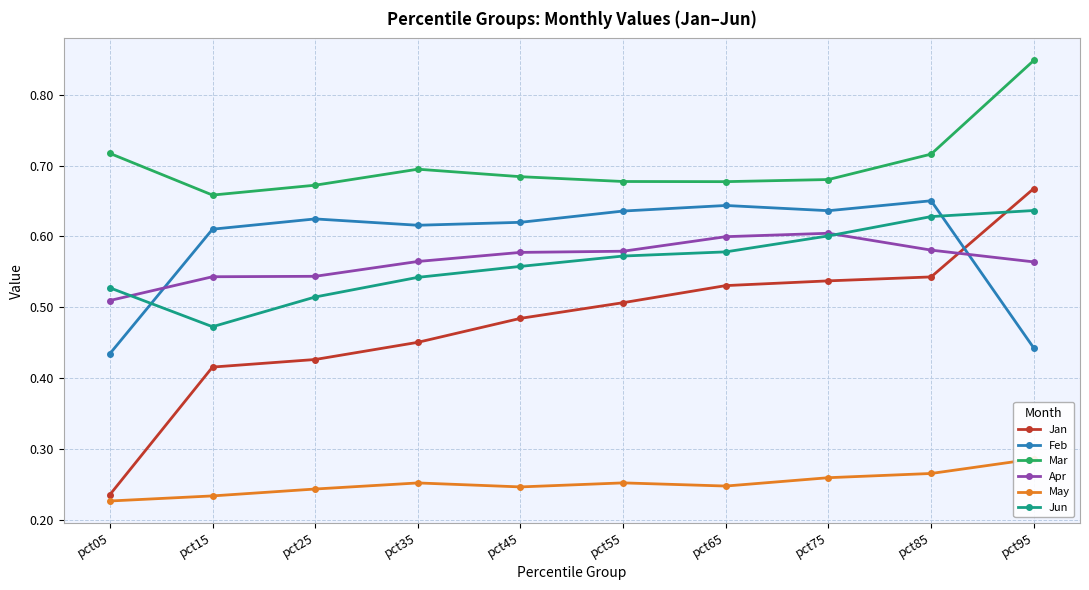

True or false: Jan has more than 2 points higher than both neighbors.

False